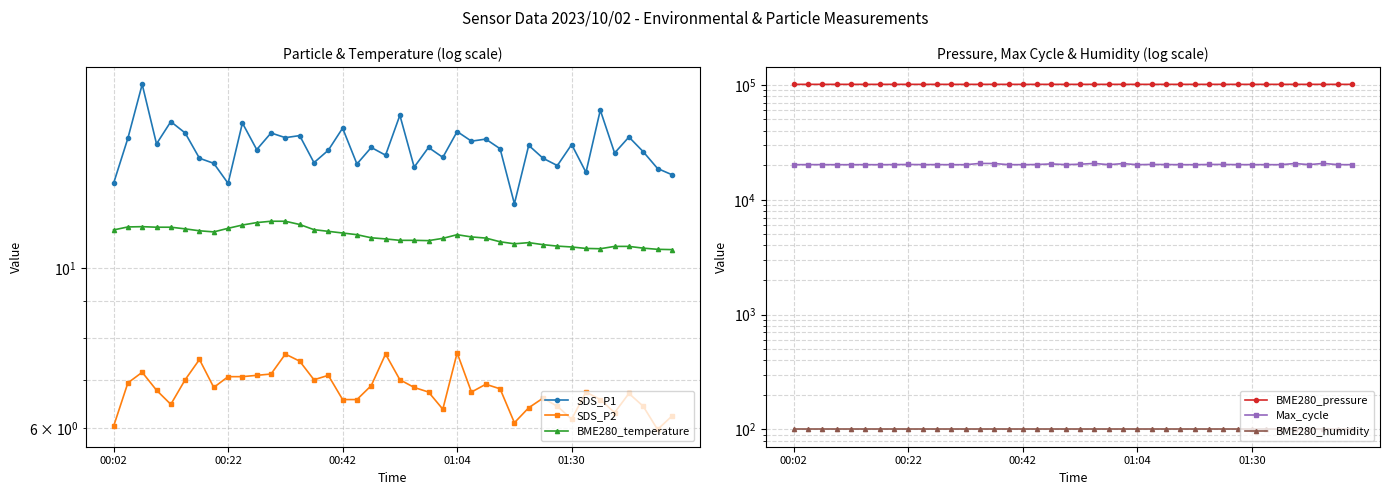

How many data points does each series have?

40